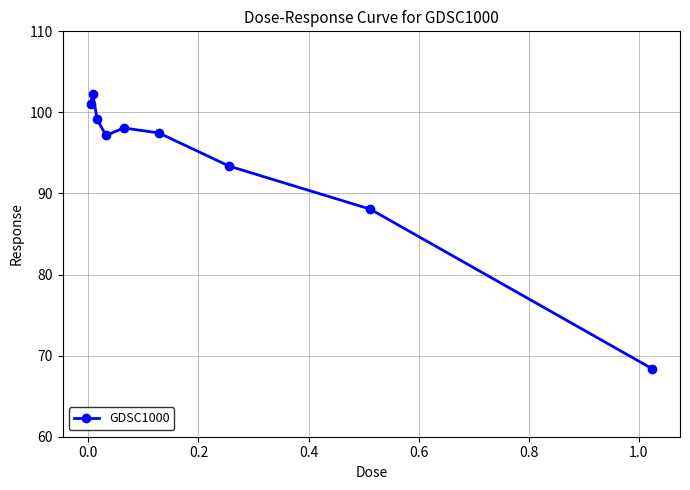

True or false: there are more than 2 points higher than both neighbors.

False